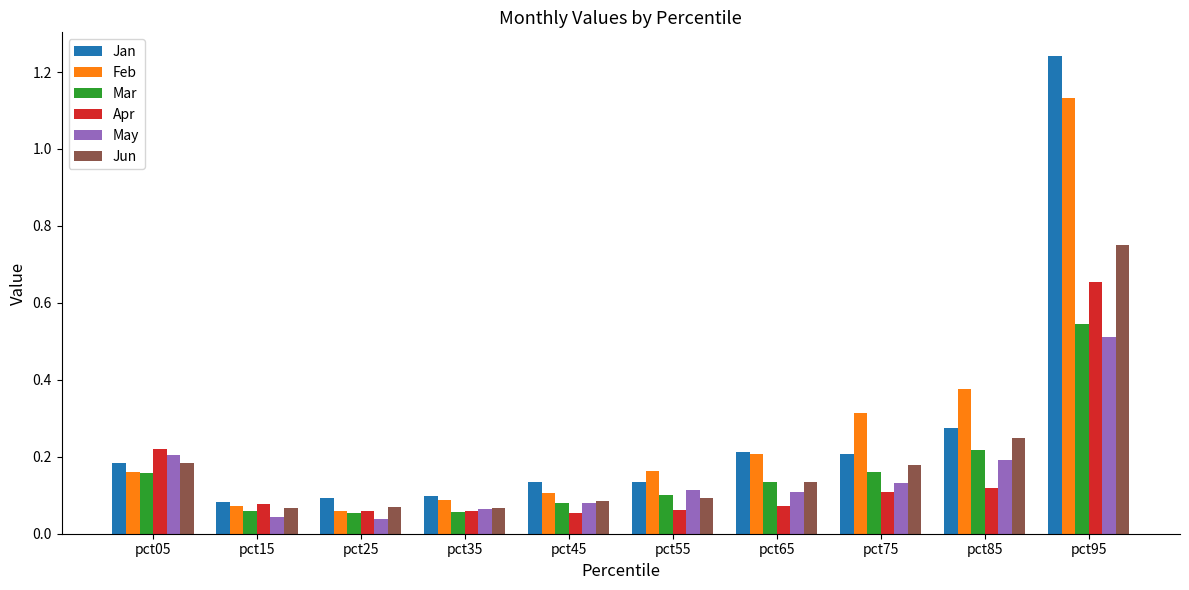

At how many categories does at least one series exceed 0?

10